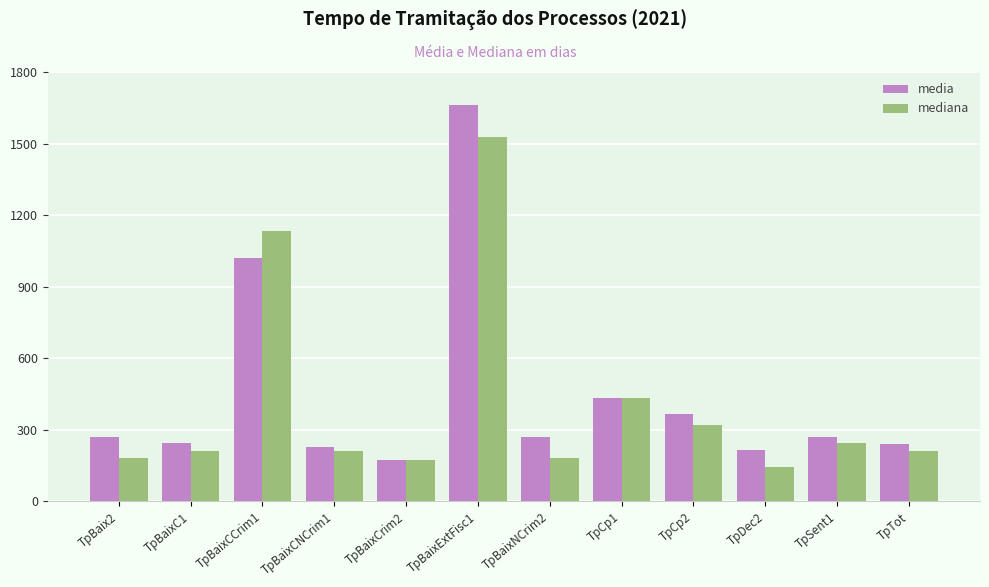

Does the chart contain stacked bars?

No